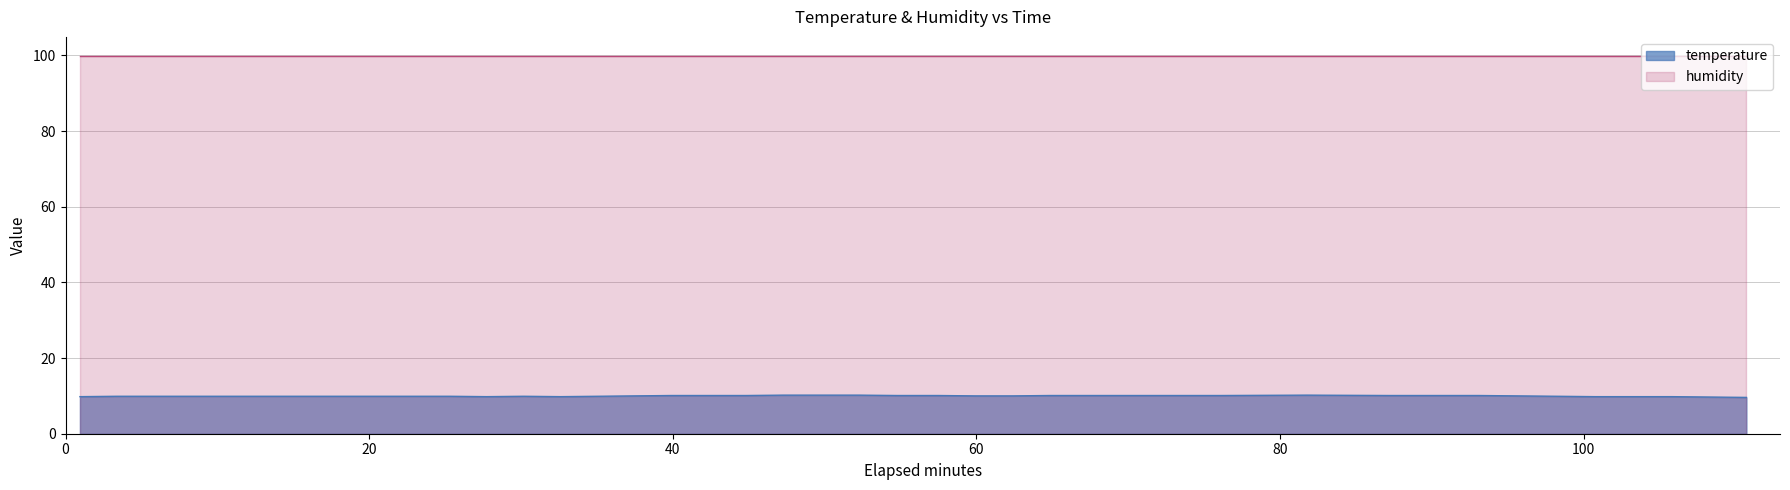

Which series has the widest spread of values?

temperature